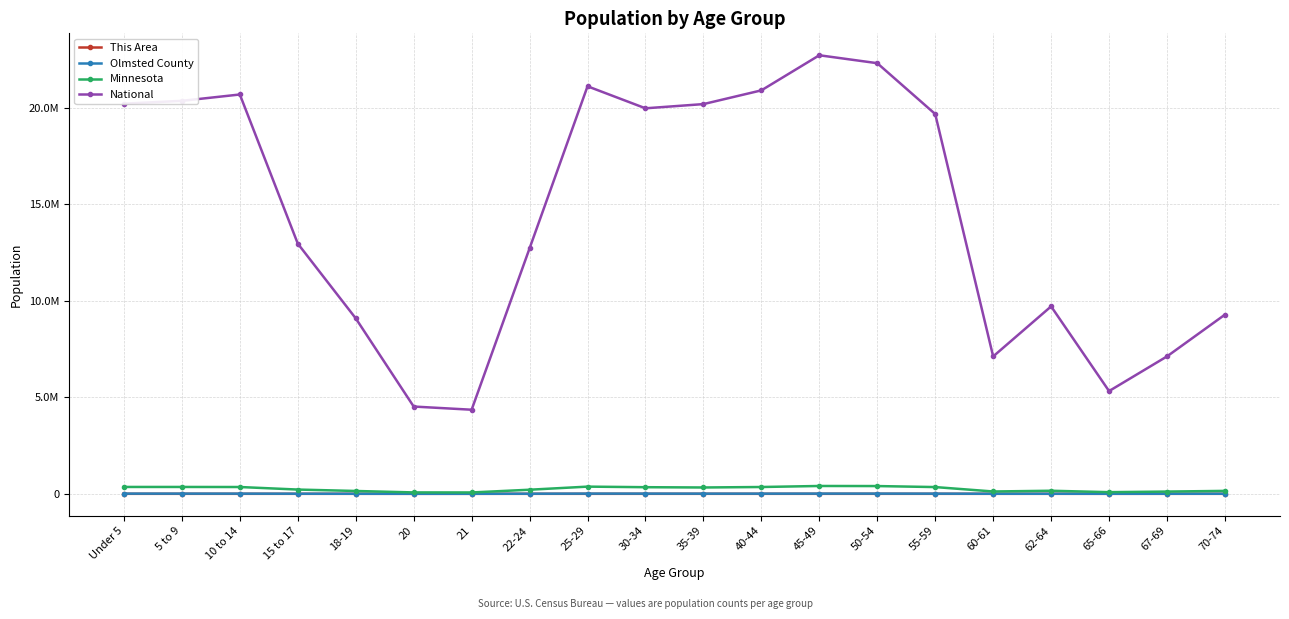

Reading left to right, extract all data points from this chart.

This Area: Under 5=384	5 to 9=460	10 to 14=411	15 to 17=274	18-19=125	20=45	21=38	22-24=152	25-29=355	30-34=365	35-39=364	40-44=381	45-49=408	50-54=366	55-59=257	60-61=62	62-64=106	65-66=56	67-69=75	70-74=98
Olmsted County: Under 5=10783	5 to 9=10337	10 to 14=9562	15 to 17=5758	18-19=3068	20=1512	21=1440	22-24=5287	25-29=11456	30-34=10562	35-39=9090	40-44=9092	45-49=10976	50-54=11190	55-59=9098	60-61=2971	62-64=3933	65-66=2321	67-69=3079	70-74=4187
Minnesota: Under 5=355504	5 to 9=355536	10 to 14=352342	15 to 17=220681	18-19=147148	20=72732	21=70594	22-24=212325	25-29=372686	30-34=342900	35-39=328190	40-44=352904	45-49=406203	50-54=401695	55-59=349589	60-61=120761	62-64=159014	65-66=86158	67-69=116412	70-74=151857
National: Under 5=20201362	5 to 9=20348657	10 to 14=20677194	15 to 17=12954254	18-19=9086089	20=4519129	21=4354294	22-24=12712576	25-29=21101849	30-34=19962099	35-39=20179642	40-44=20890964	45-49=22708591	50-54=22298125	55-59=19664805	60-61=7113727	62-64=9704197	65-66=5319902	67-69=7115361	70-74=9278166